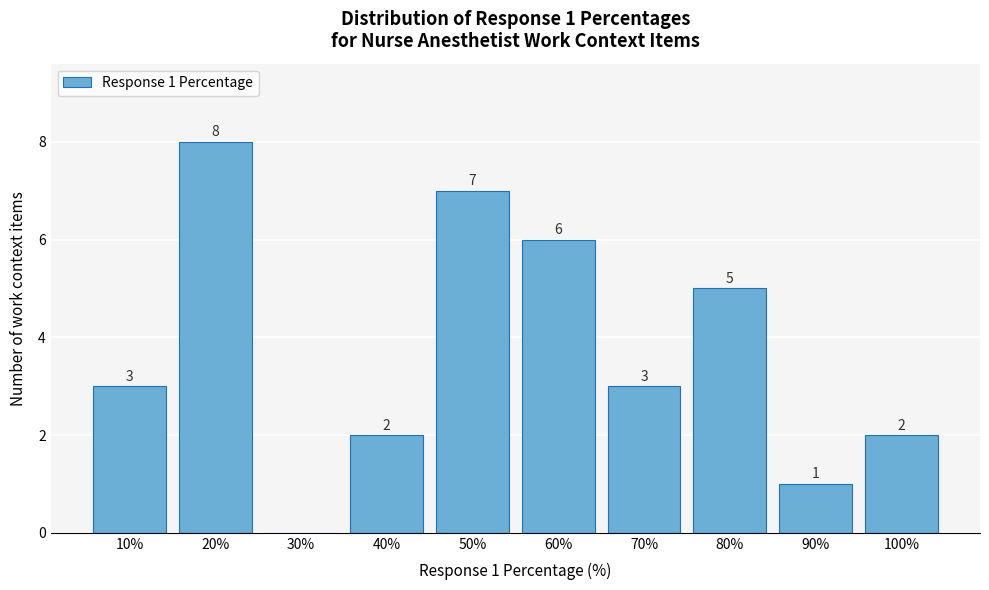

Reading left to right, transcribe all the data shown in this chart.

10%=3	20%=8	30%=0	40%=2	50%=7	60%=6	70%=3	80%=5	90%=1	100%=2